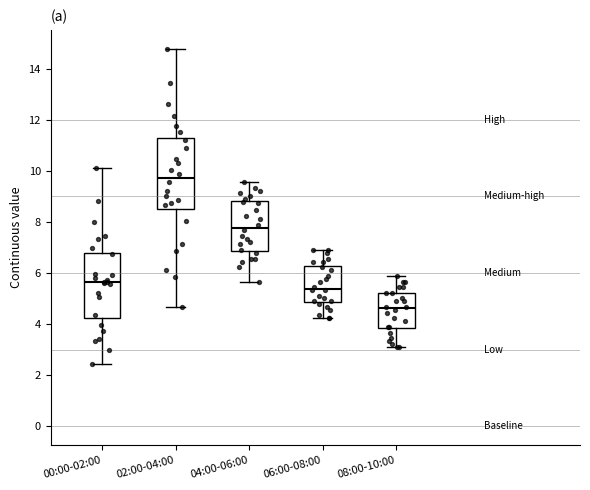

Which box has the lowest median line?

08:00-10:00